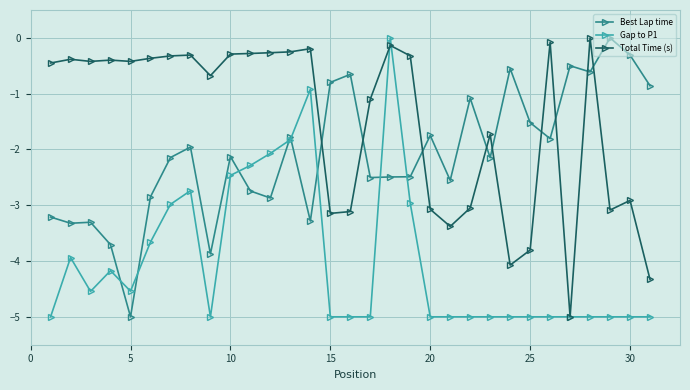

What is the difference between the second highest and second lowest values in the Best Lap time series?

3.6